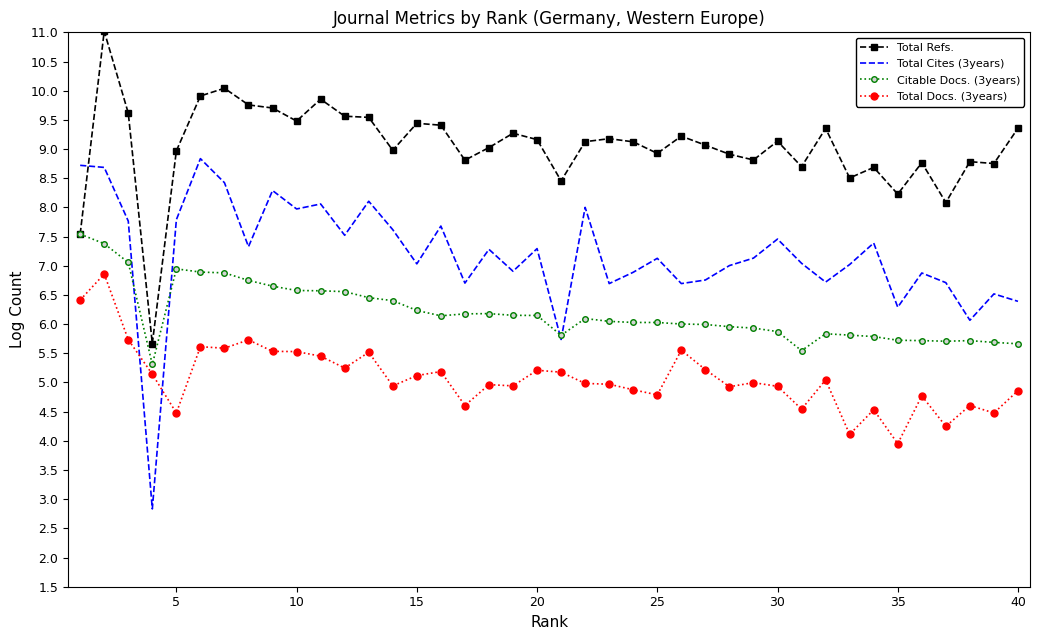

Which series has the widest spread of values?

Total Cites (3years)